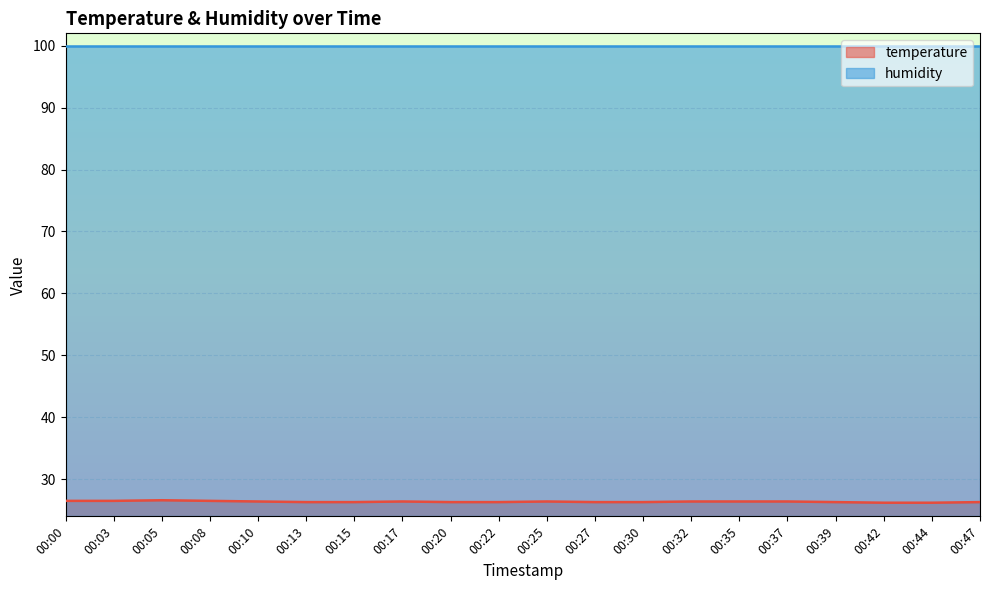

Read the value at 00:47.

26.3